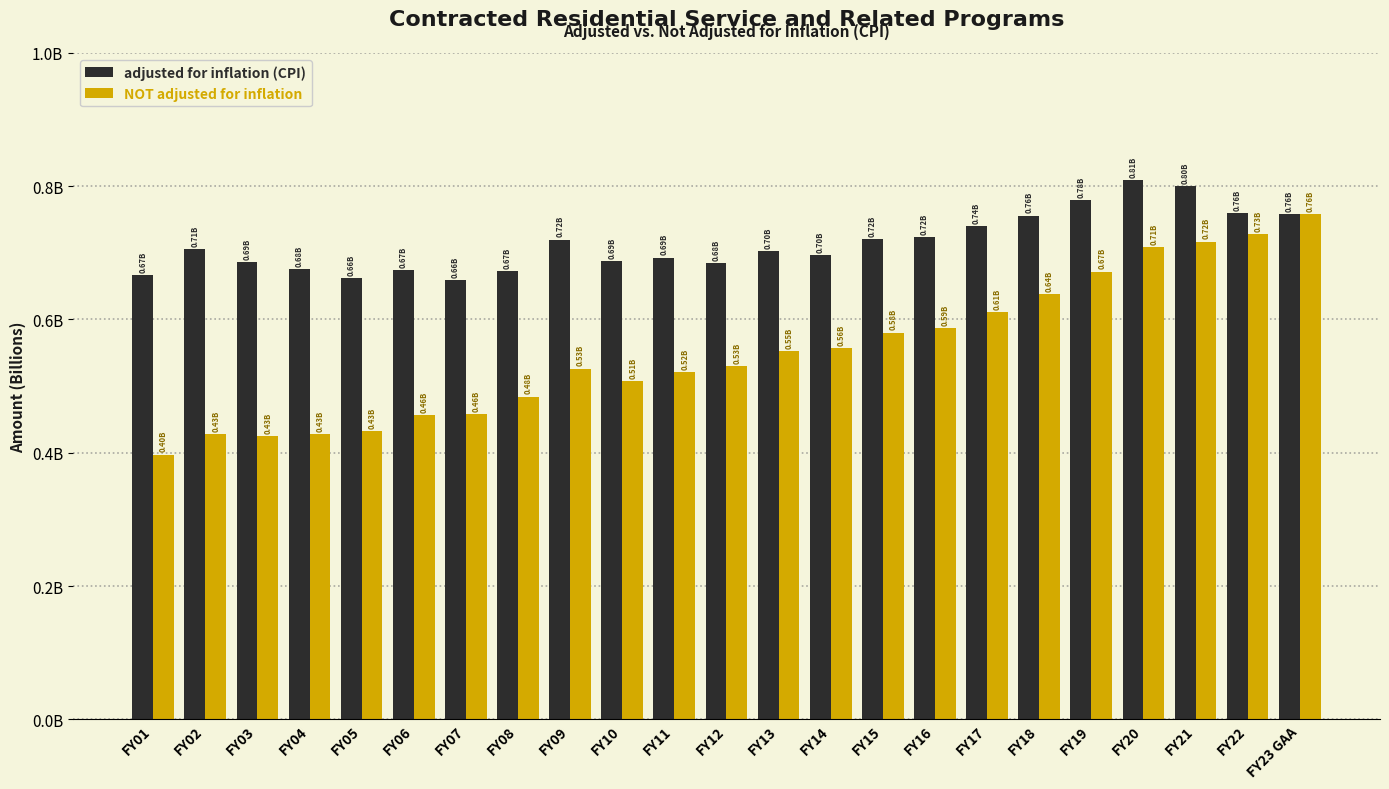

Does the chart contain any negative values?

No